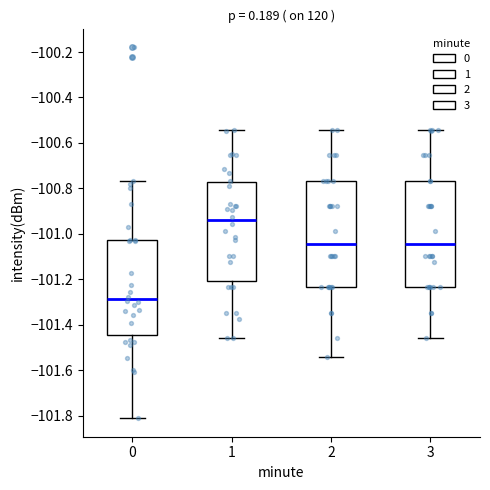

Where is the upper edge of the box at x = 1 on the y-axis? The values are not printed on the chart, so give them approximately, as read against the axis.

-100.78